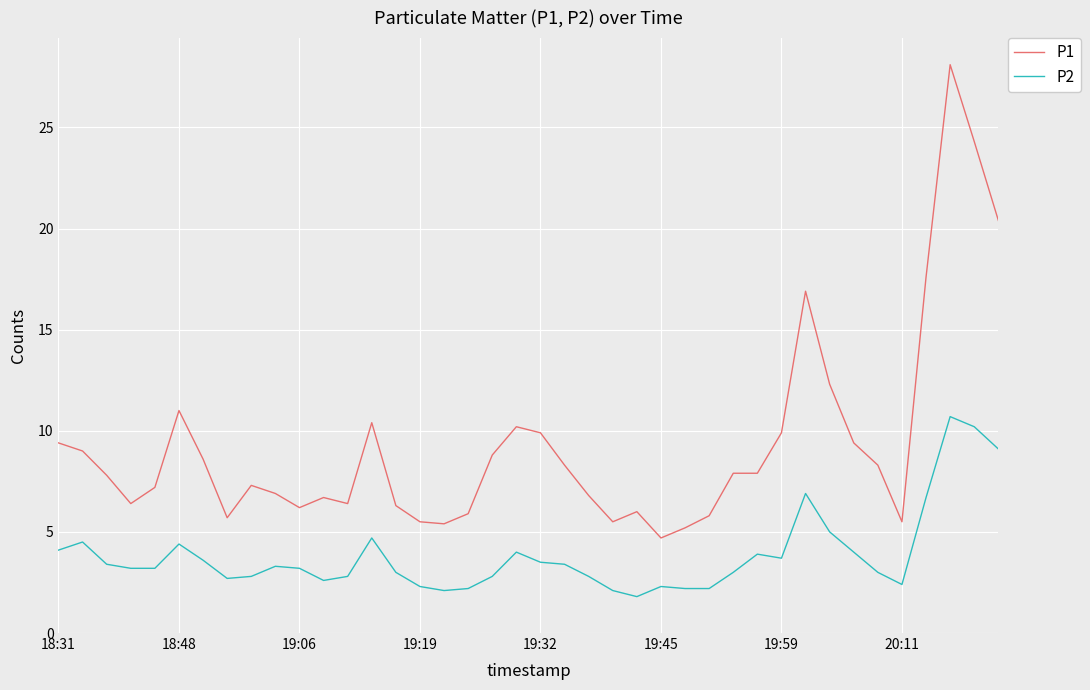

What are all the series names shown in the legend?

P1, P2